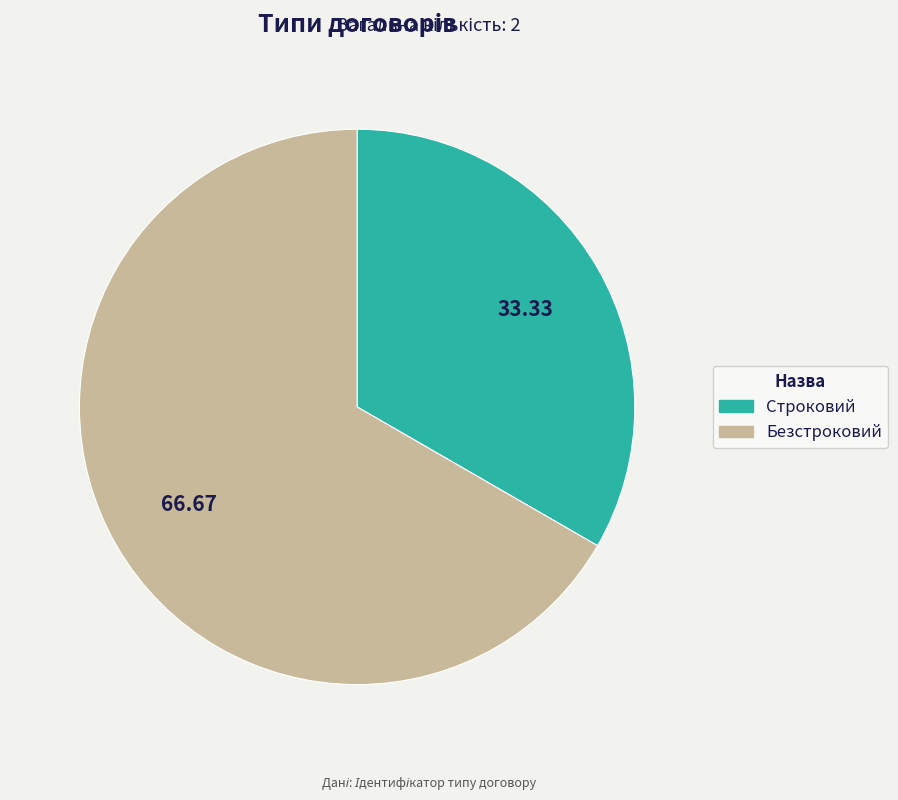

Combined, do Строковий and Безстроковий account for over 50%?

Yes